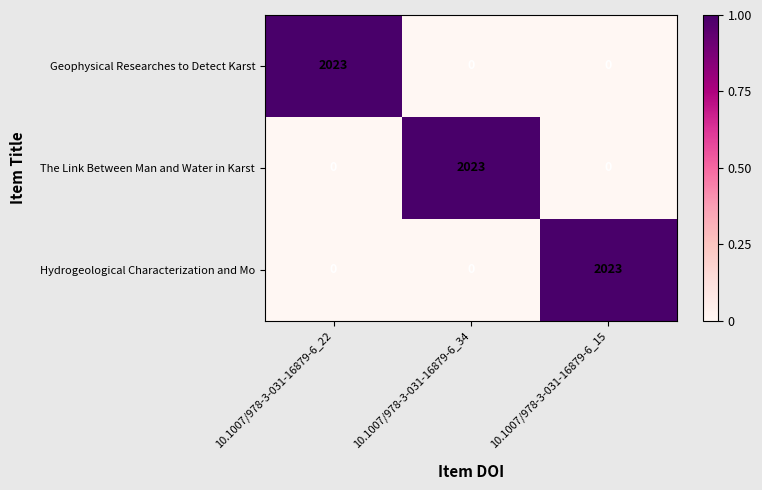

True or false: The Link Between Man and Water in Karst has a value of -623 at 10.1007/978-3-031-16879-6_15.

False